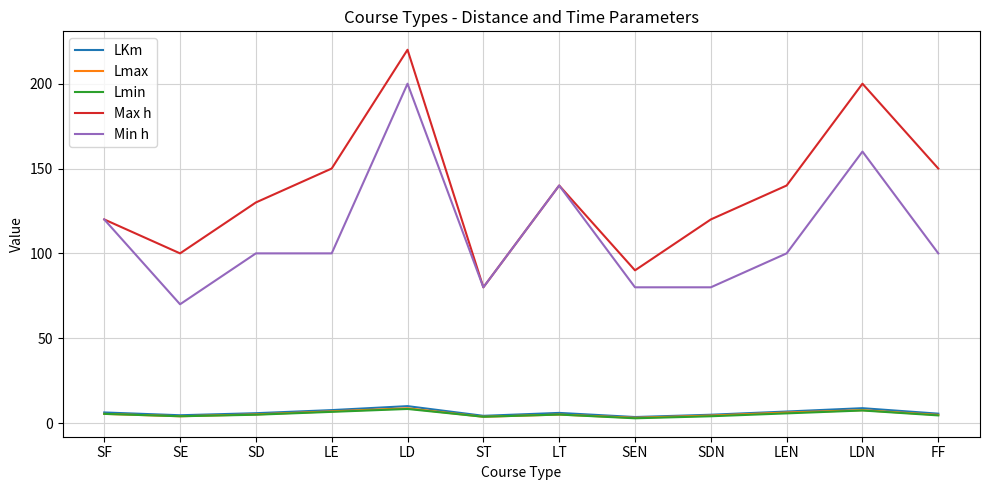

What are all the series names shown in the legend?

LKm, Lmax, Lmin, Max h, Min h